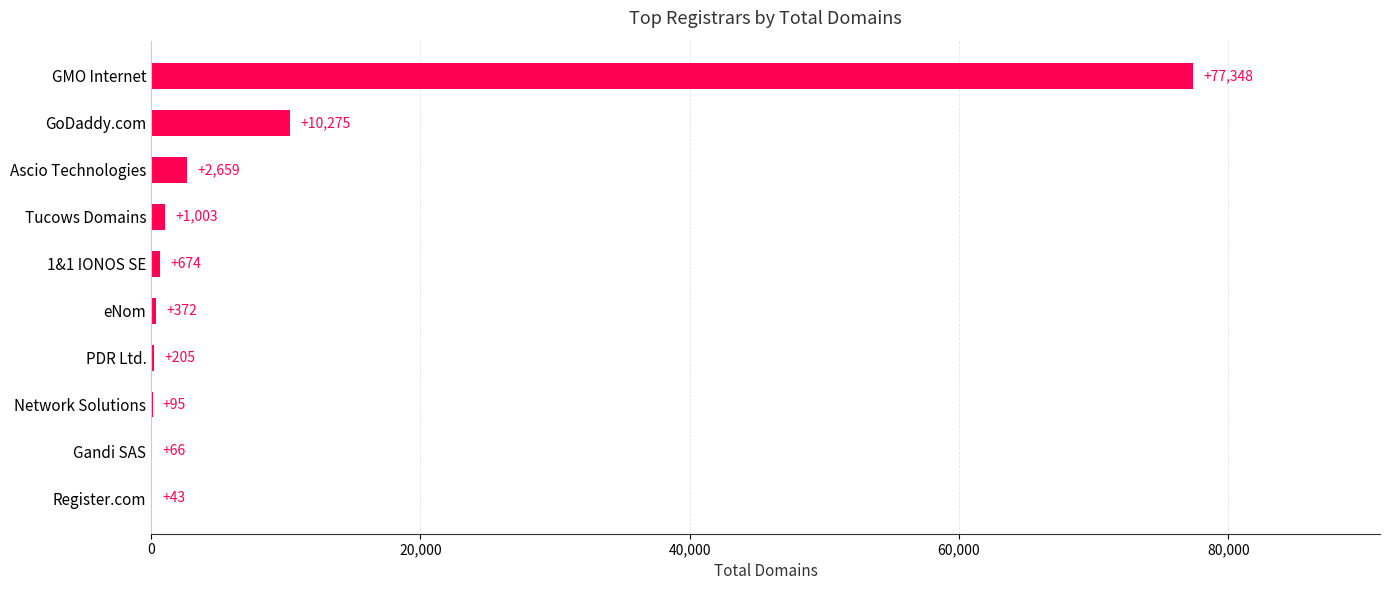

What is the sum of all values?

92740